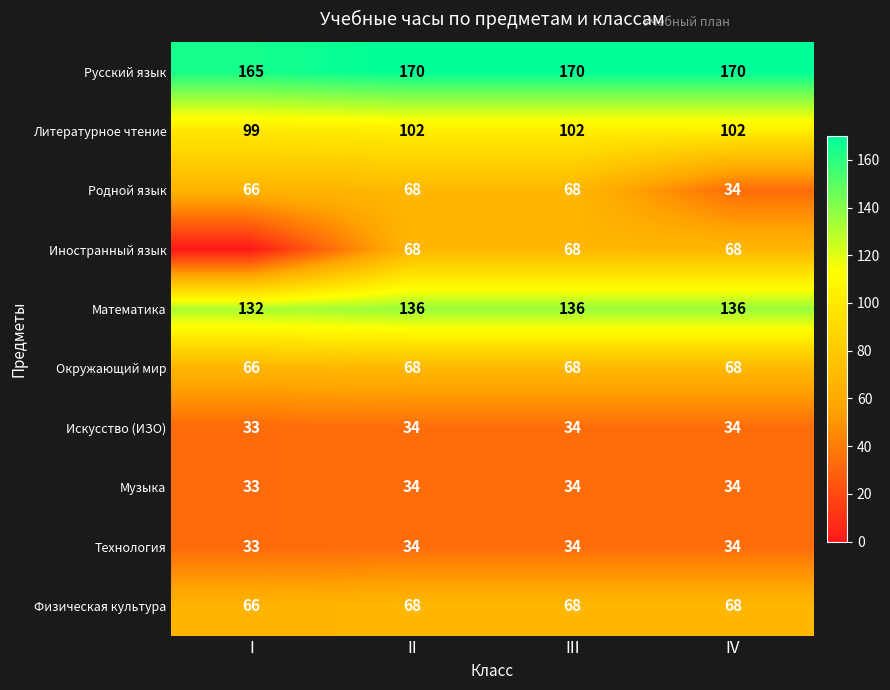

True or false: Родной язык has a value of 68 at III.

True